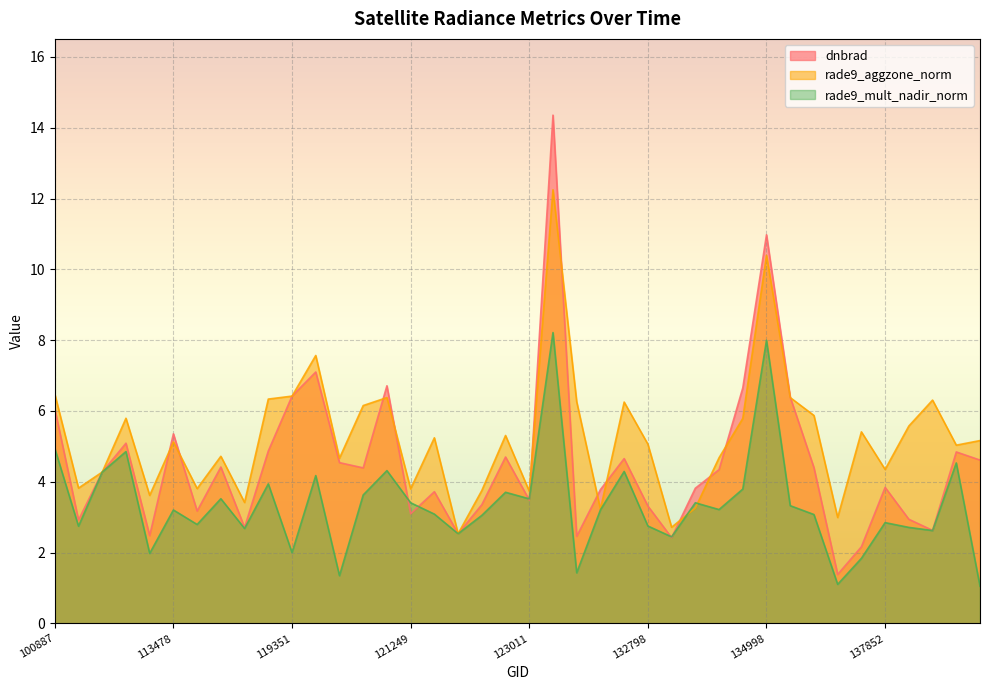

What is the smallest value displayed?

1.1